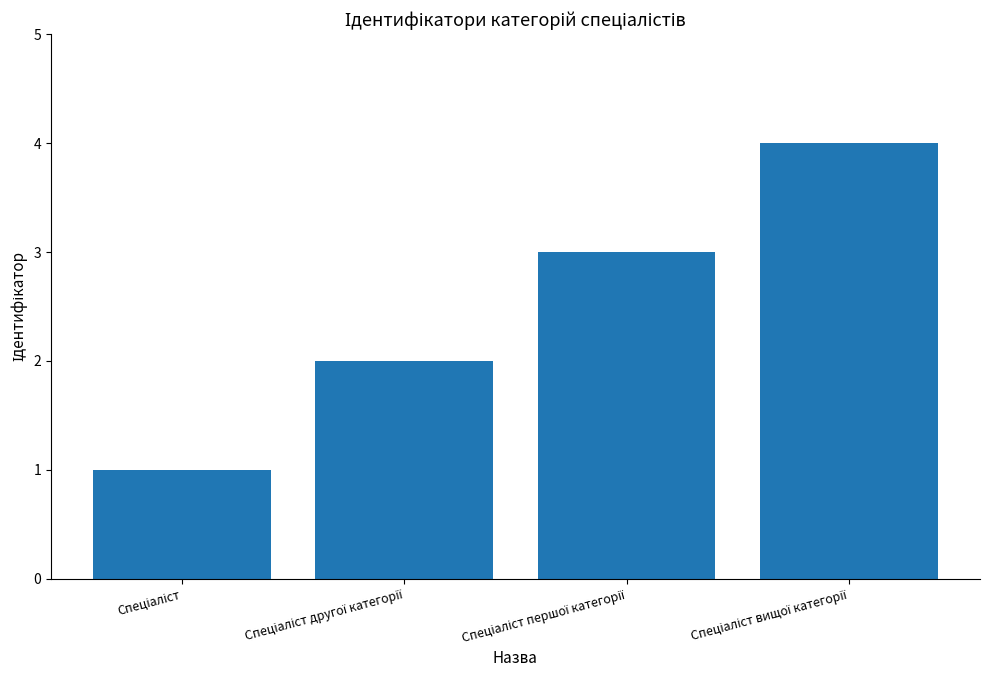

Reading left to right, extract all data points from this chart.

1	2	3	4